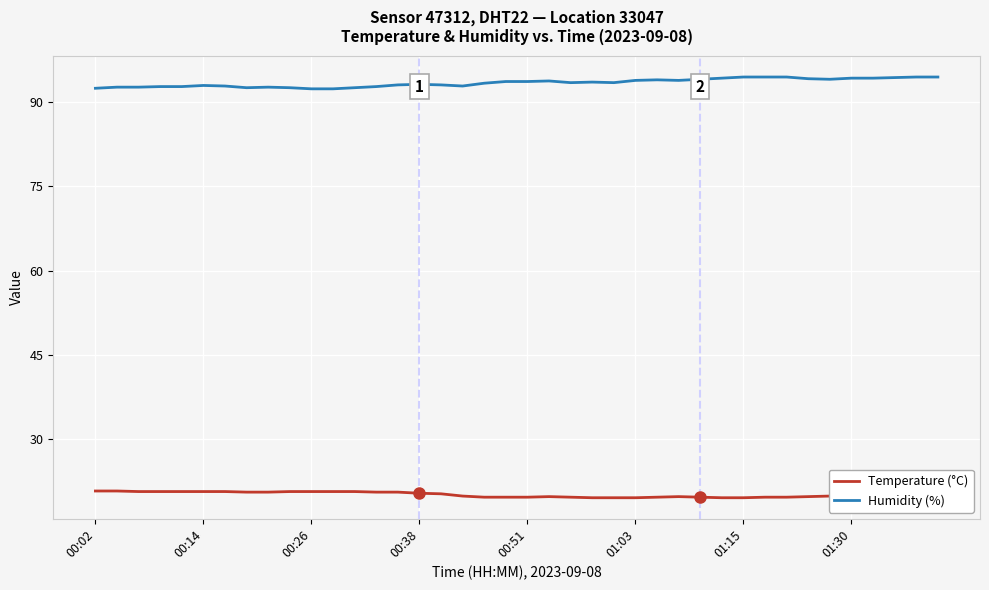

List the series in order of their peak value, lowest first.

Temperature (°C), Humidity (%)